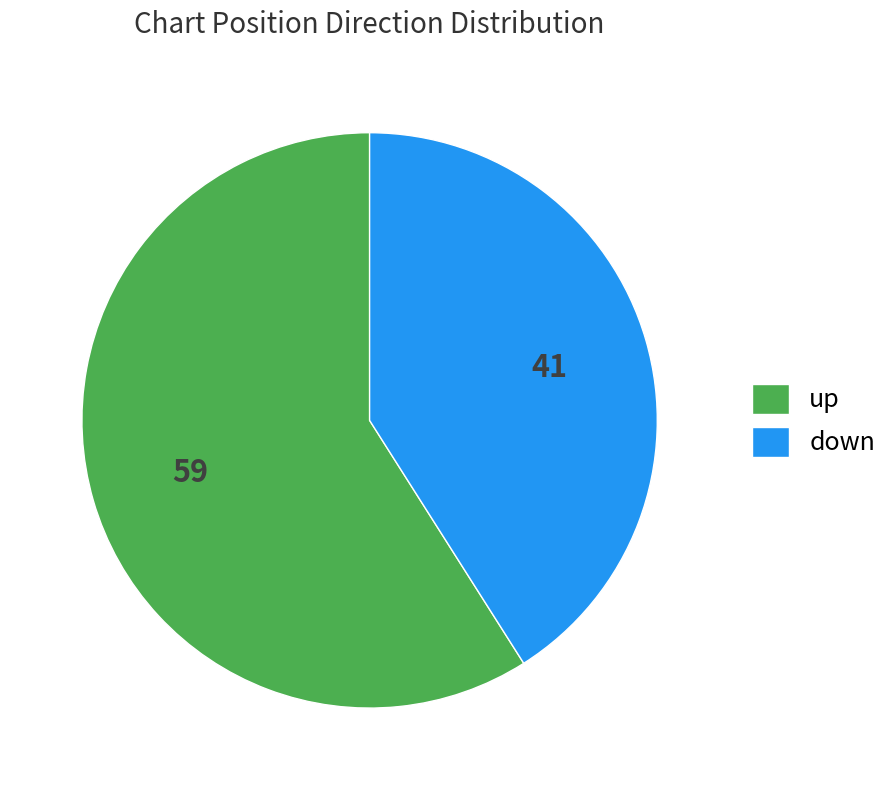

Between down and up, which is larger?

up